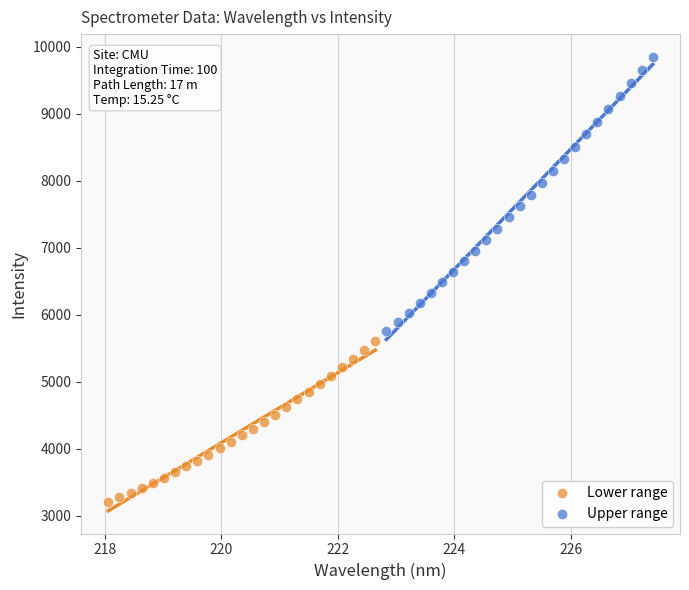

Which series has the widest spread of Y values?

Upper range